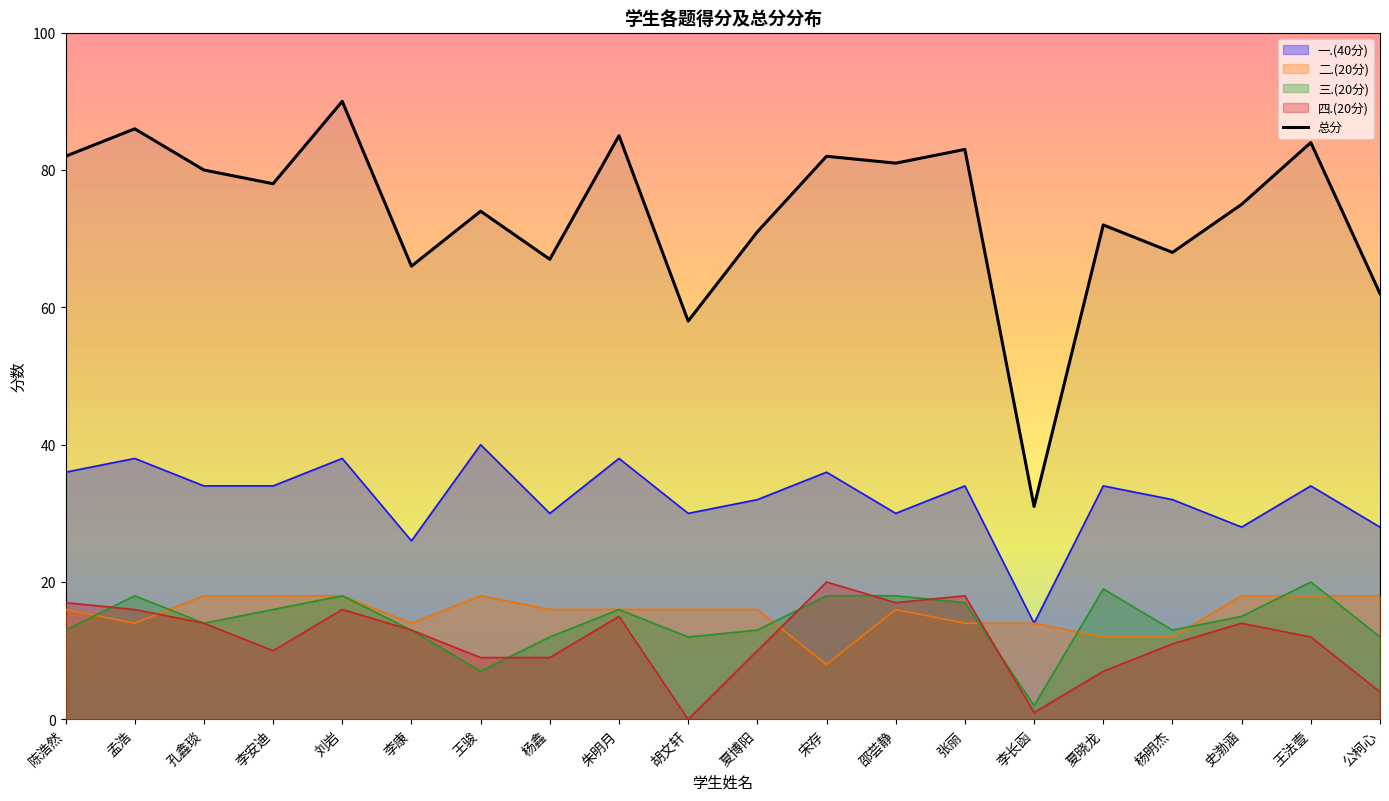

Where does the data first go above 78?

陈浩然